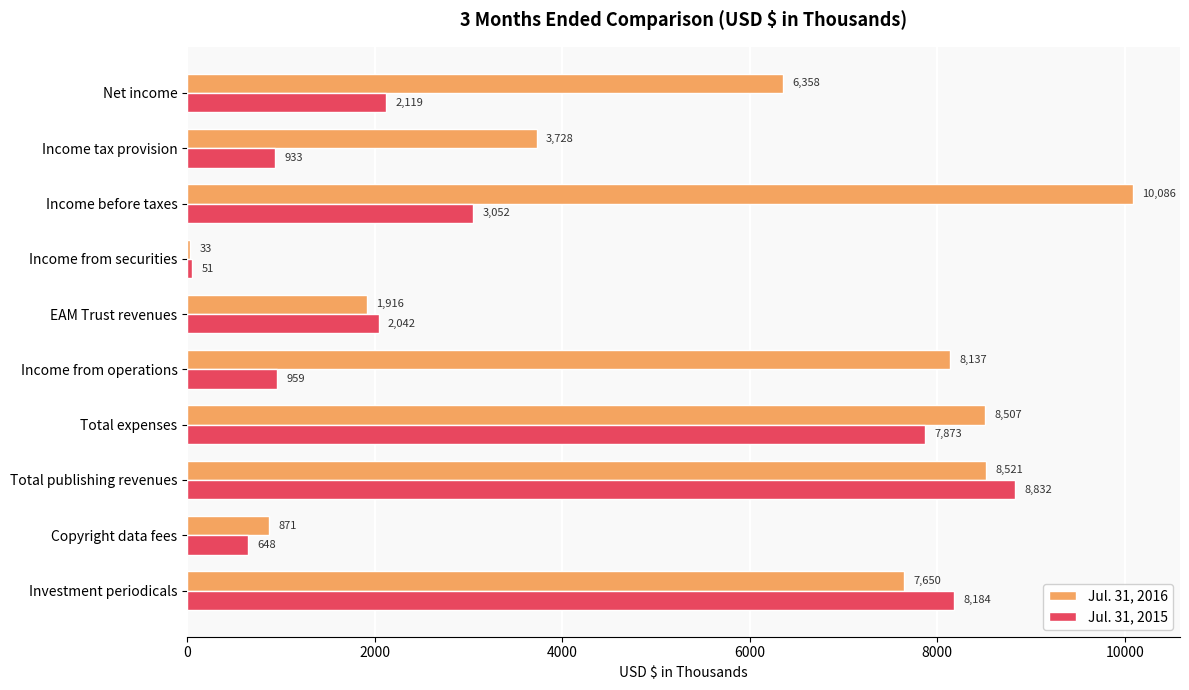

The value of Jul. 31, 2016 at EAM Trust revenues is 1916. True or false?

True